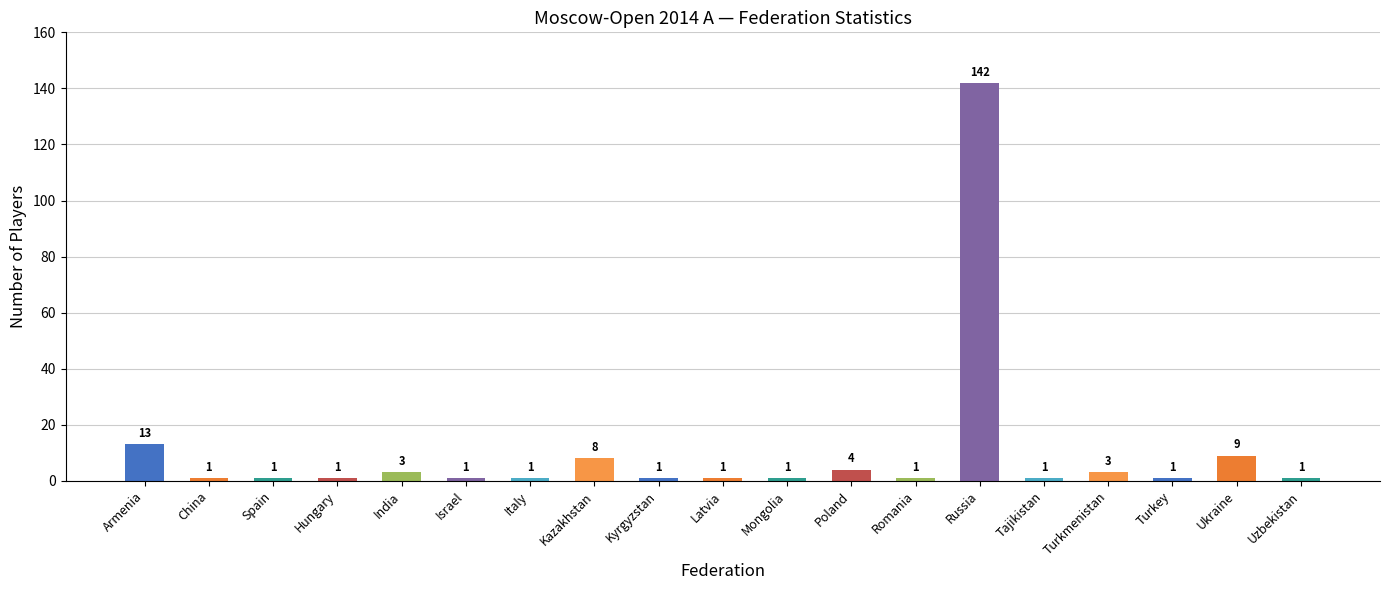

Which label corresponds to the largest value in the chart?

Russia